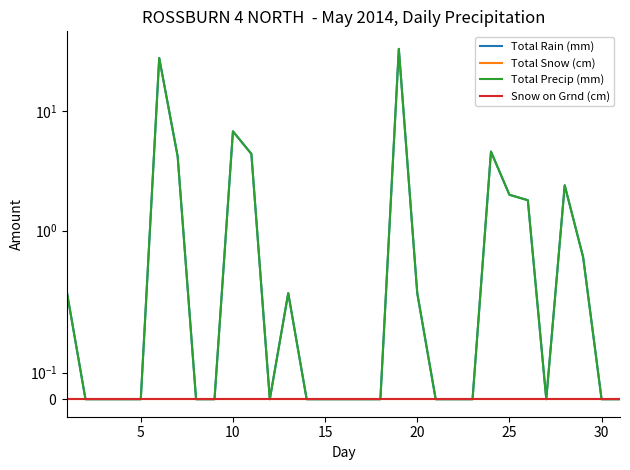

How many interior local valleys does the Total Rain (mm) series have?

2